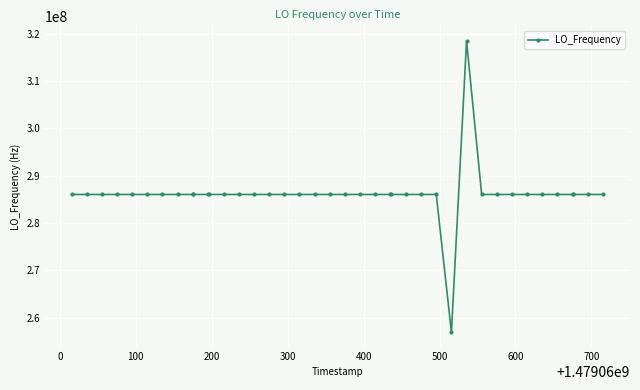

How many categories are shown in the chart?

40